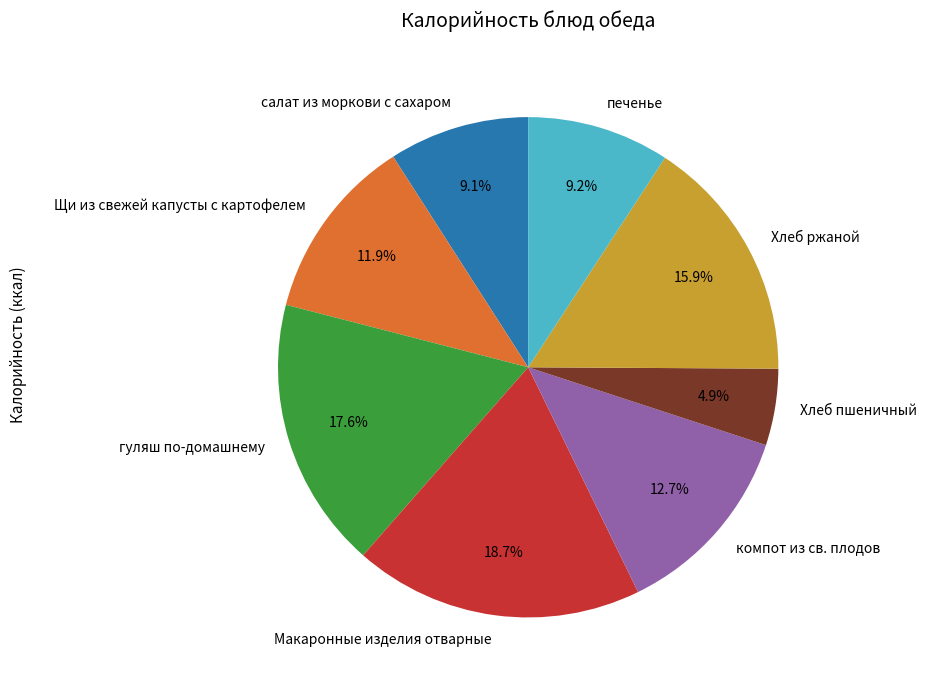

True or false: гуляш по-домашнему accounts for 18% of the total.

True